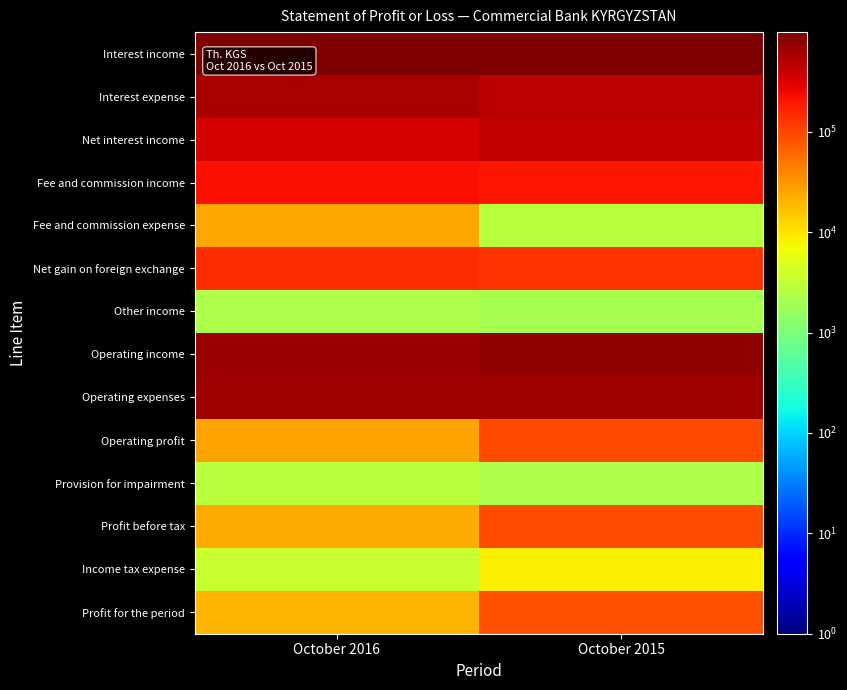

What is the minimum value shown in the chart?

2016